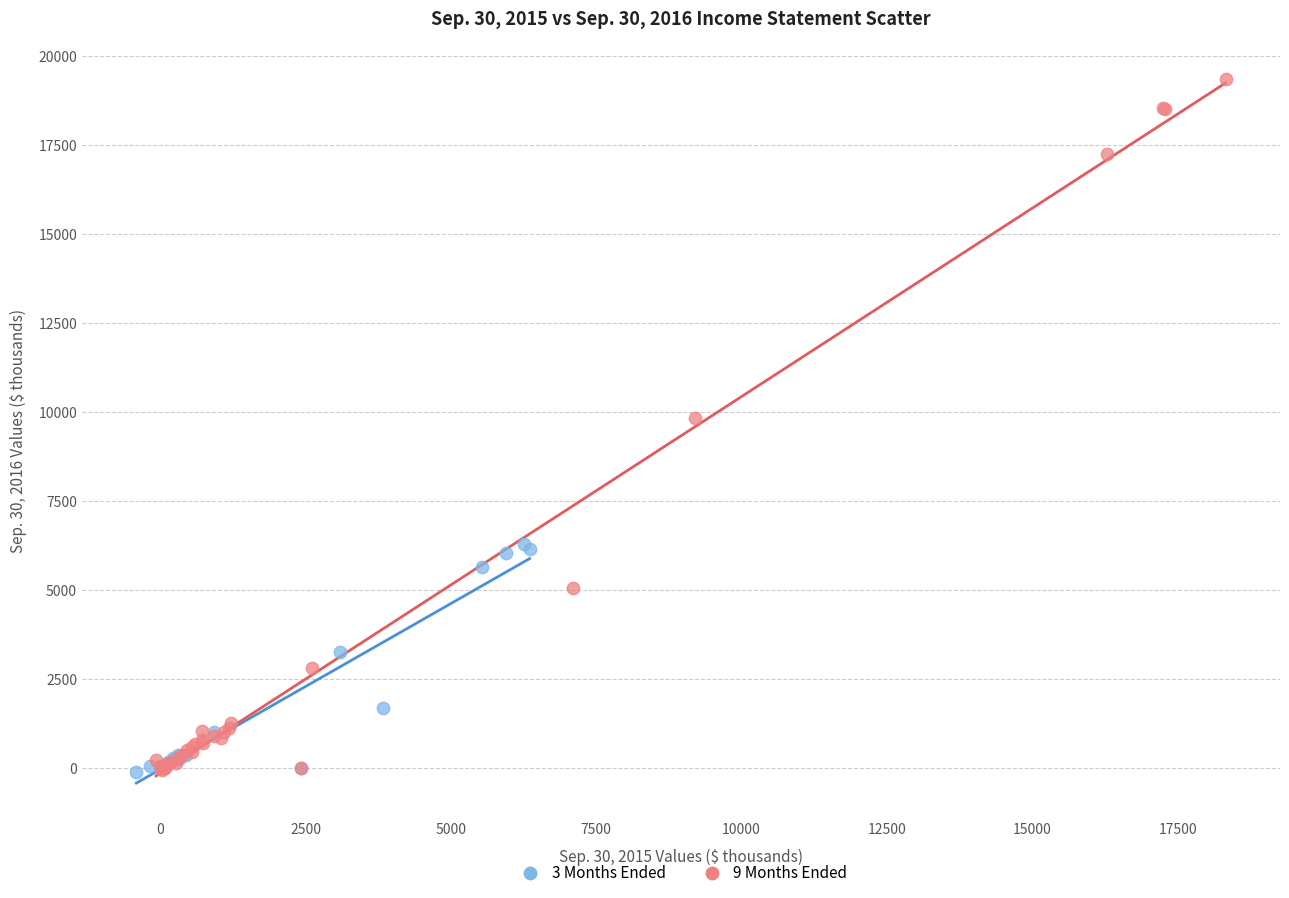

What are all the series names shown in the legend?

3 Months Ended, 9 Months Ended